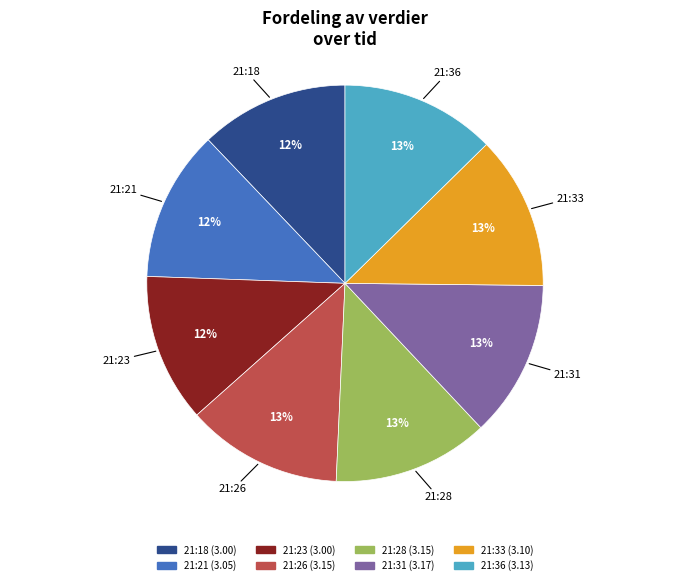

To the nearest percent, what is the difference between the largest and smallest slice percentages?

1%